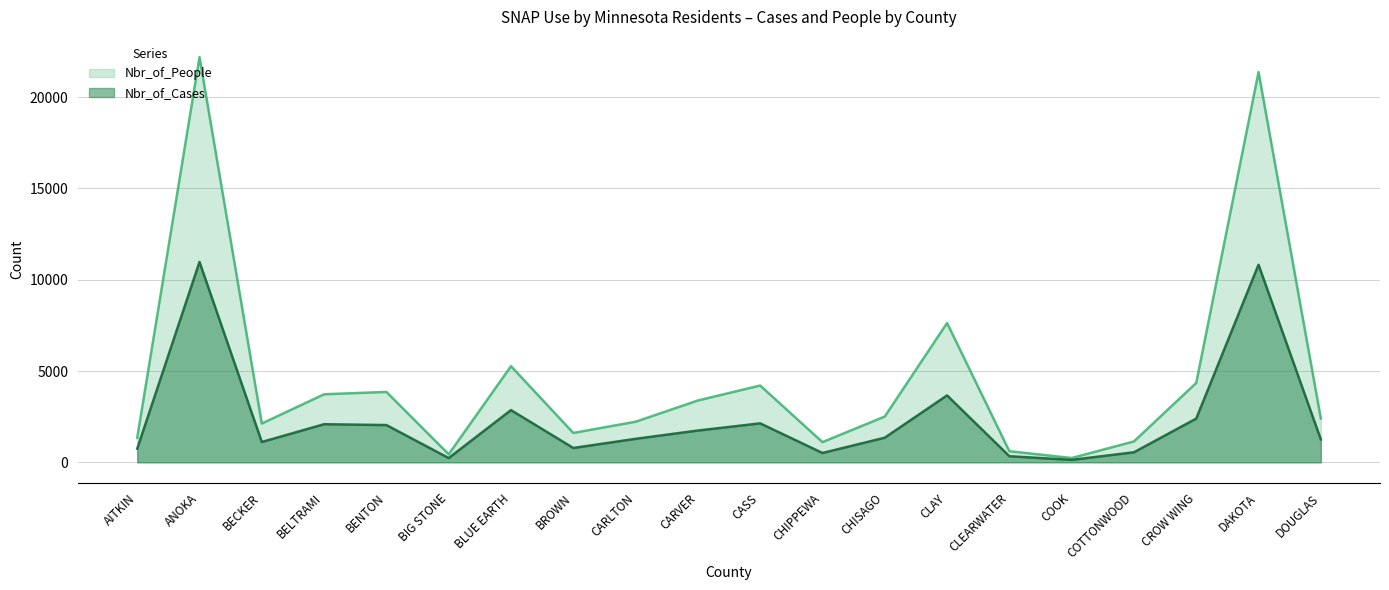

How many data points in Nbr_of_Cases are above 1347?

9